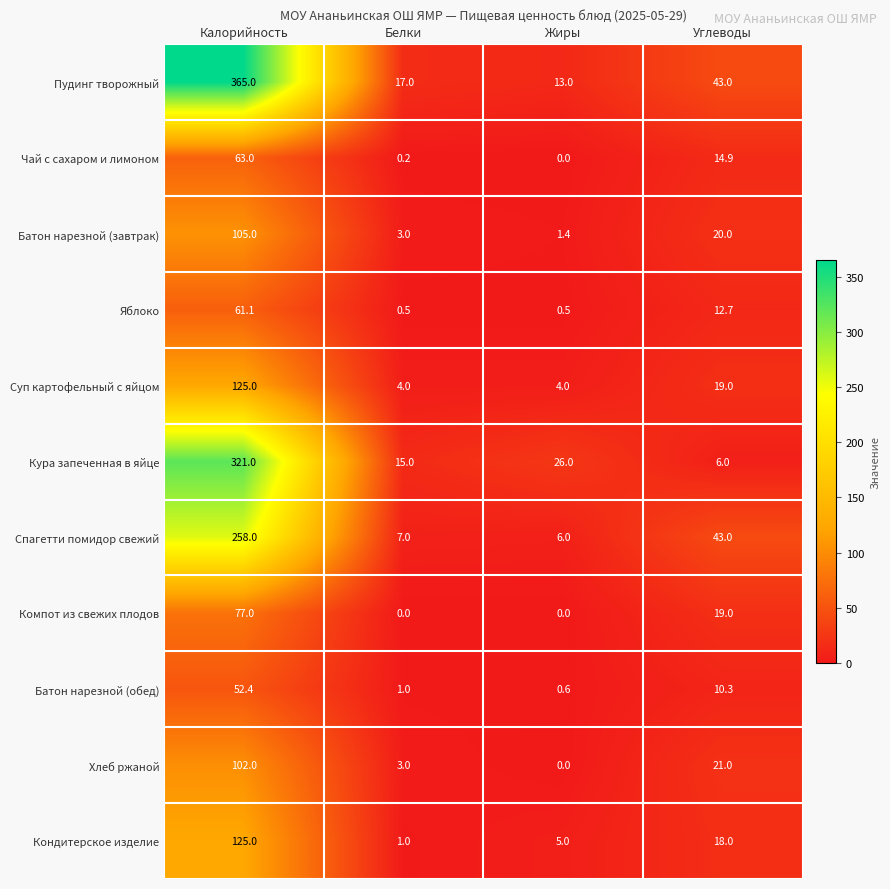

True or false: Чай с сахаром и лимоном has a value of 105.8 at Калорийность.

False